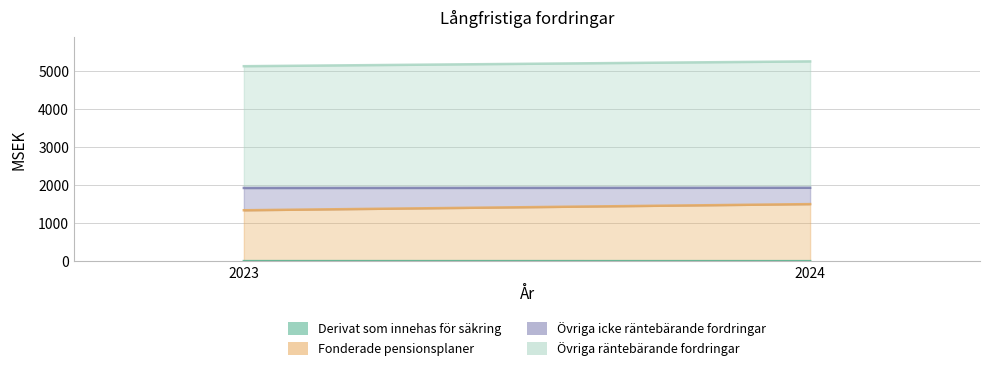

List the labels in order of Övriga räntebärande fordringar value, largest first.

2024, 2023